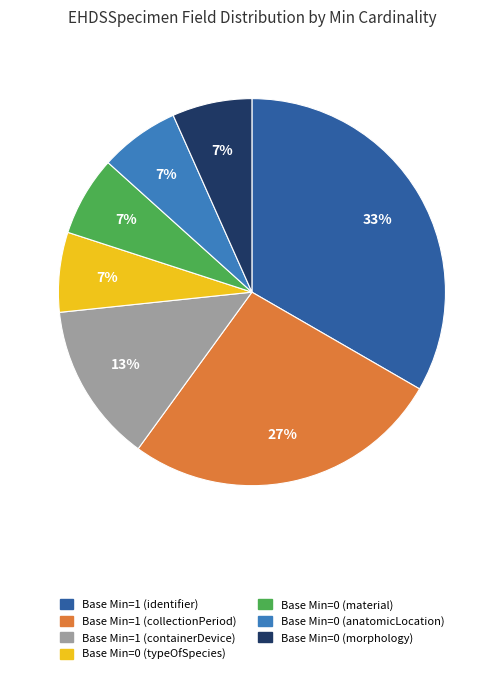

Does any single category account for the majority?

No